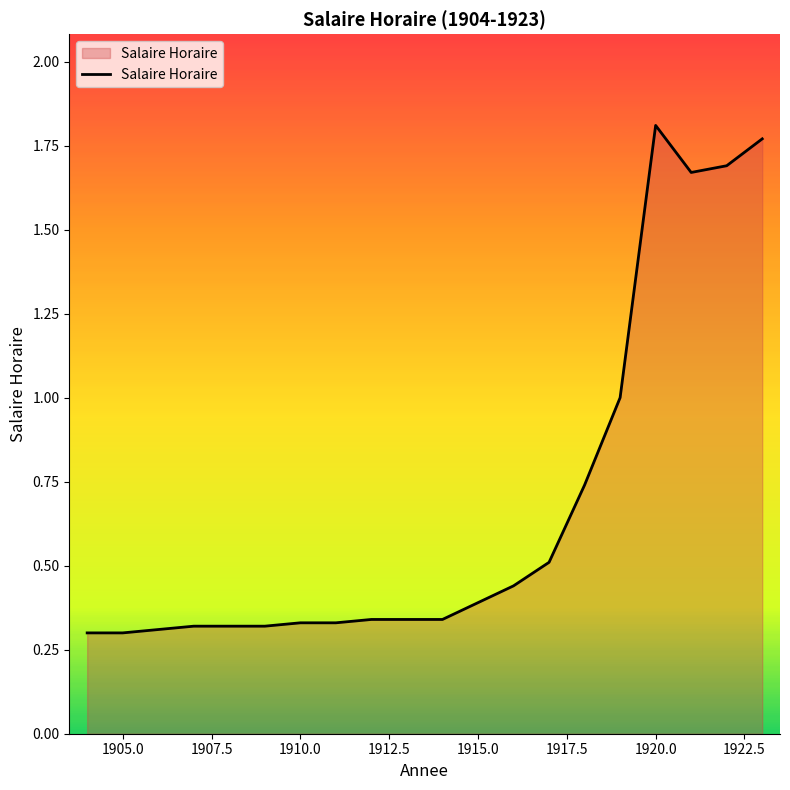

Is it true that the value at 1910.0 is 0.1?

False